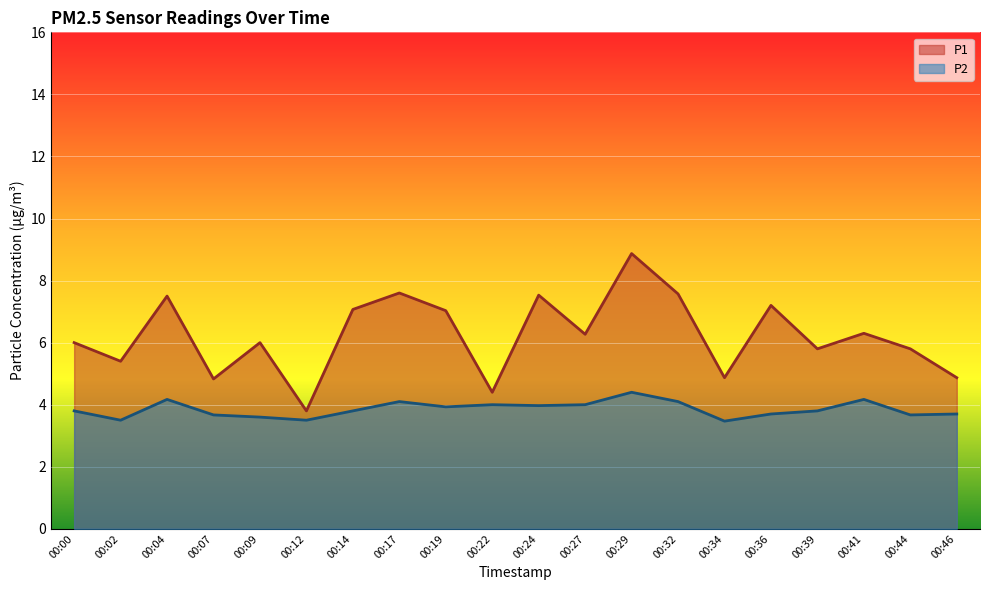

What are all the series names shown in the legend?

P1, P2